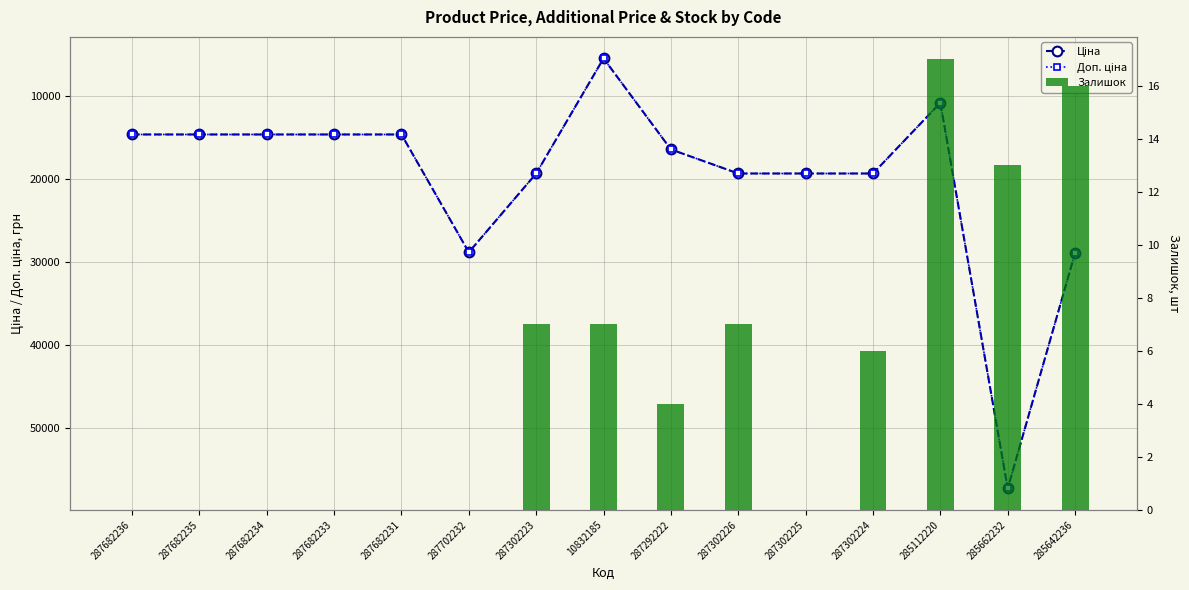

The value of Доп. ціна at 287682234 is 3513.1. True or false?

False